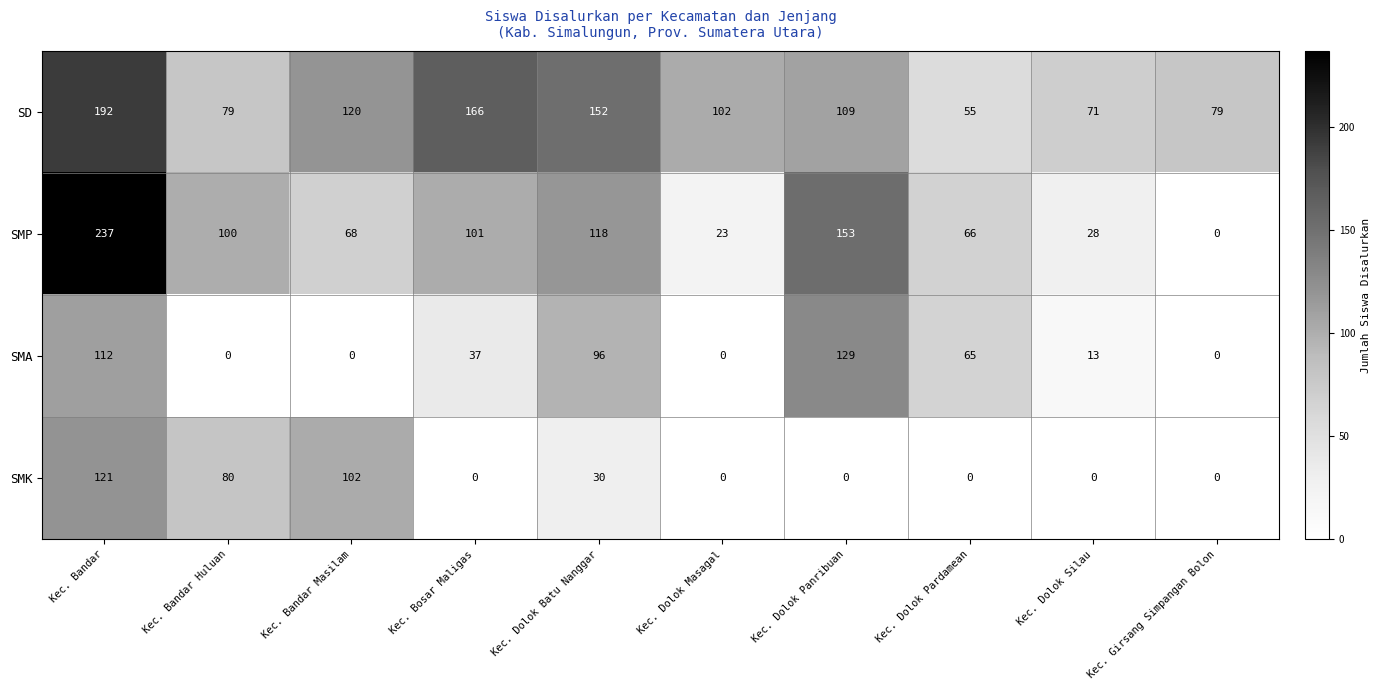

The value of SMP at Kec. Bandar Masilam is 68. True or false?

True